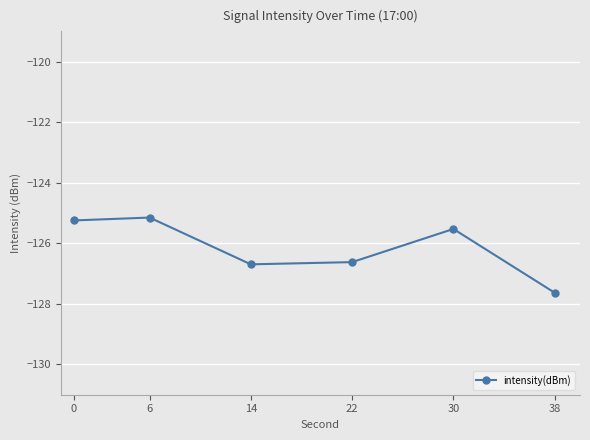

How many points are lower than both their immediate neighbors (excluding endpoints)?

1